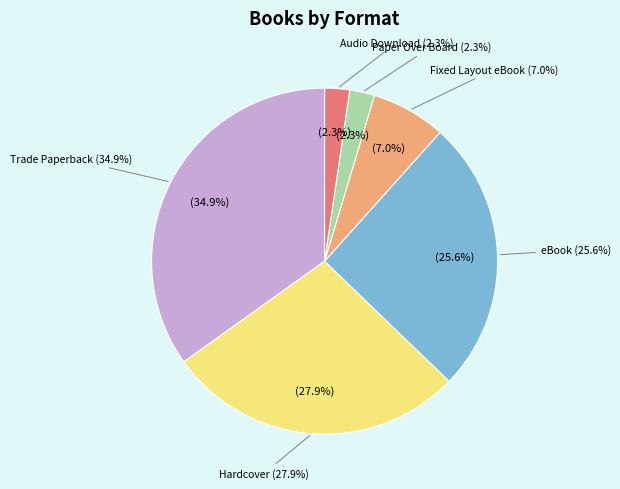

Count the number of slices in the pie.

6